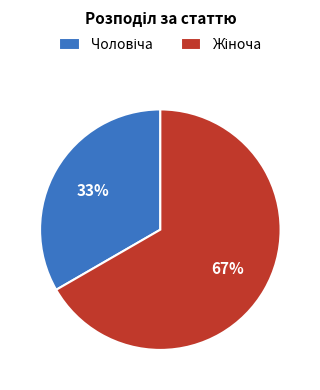

To the nearest percent, what is the average slice percentage?

50%